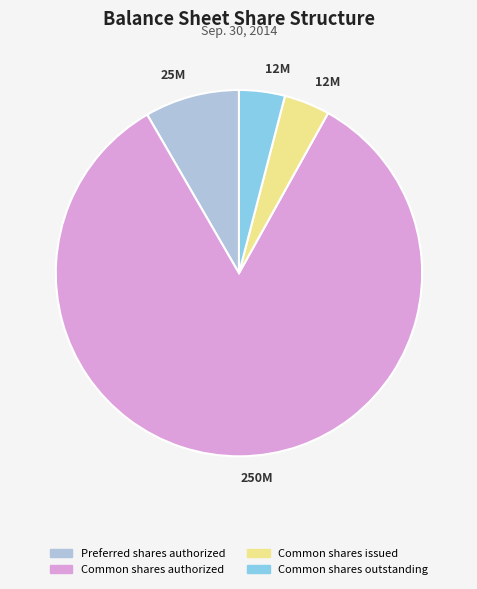

Count the number of slices in the pie.

4